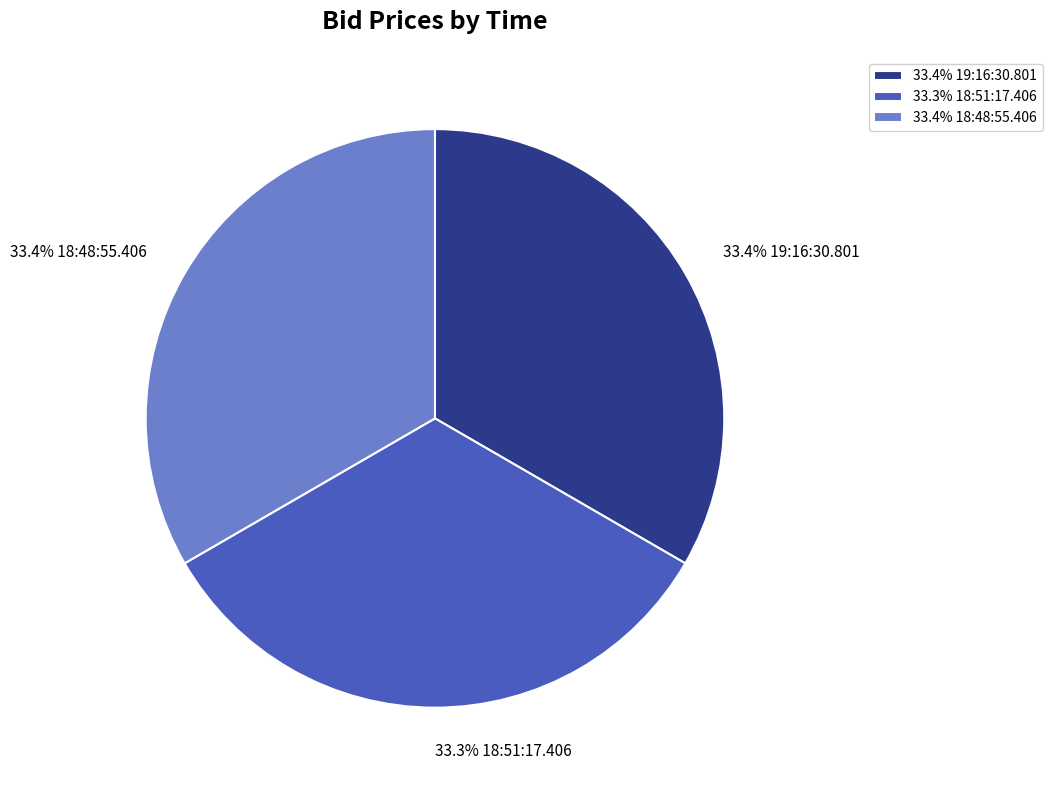

How many segments does this pie chart have?

3